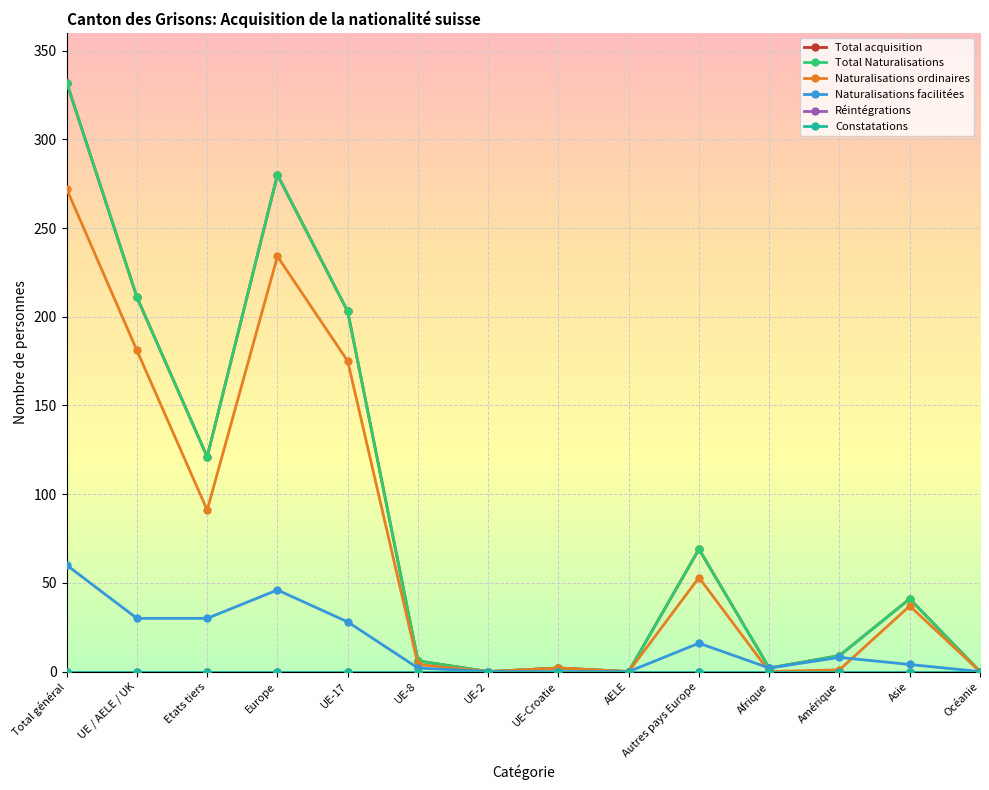

Which series has the largest total across all categories?

Total acquisition